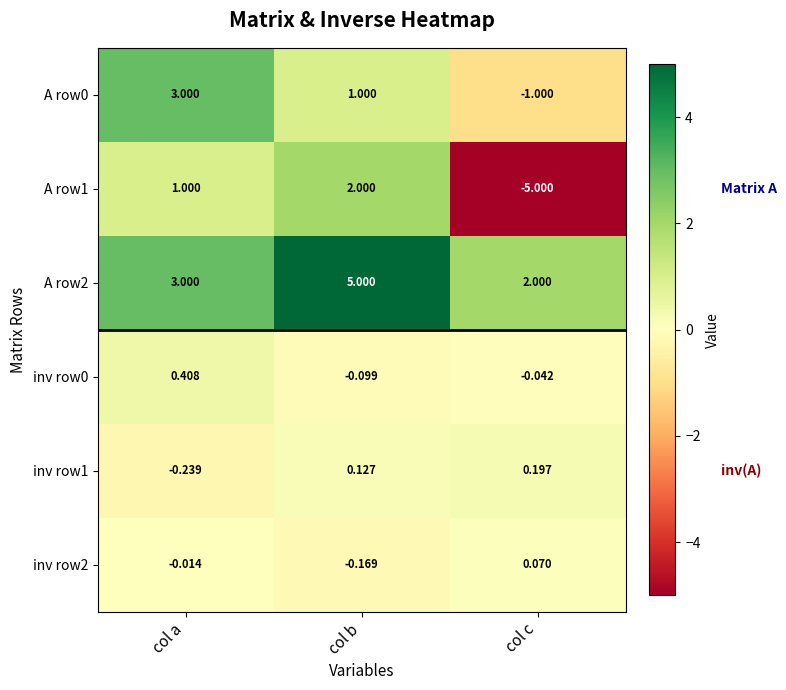

Where is A row0 nearest to the value 1?

col b